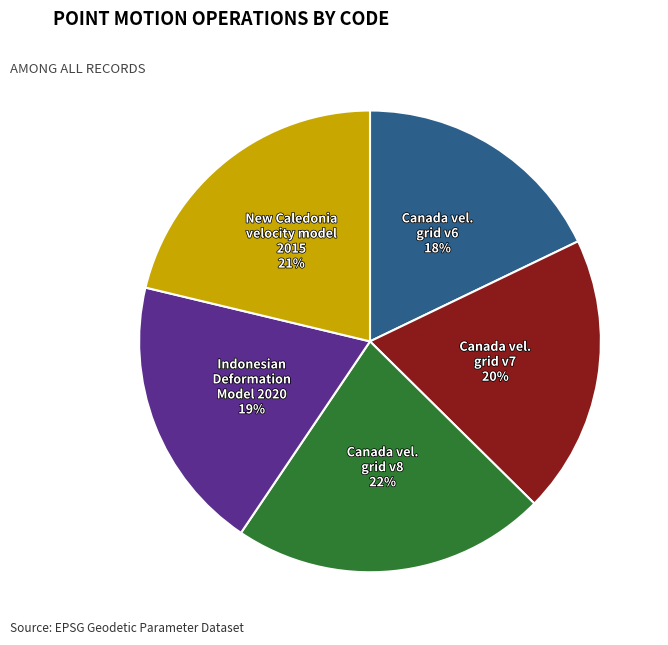

To the nearest percent, what is the average slice percentage?

20%